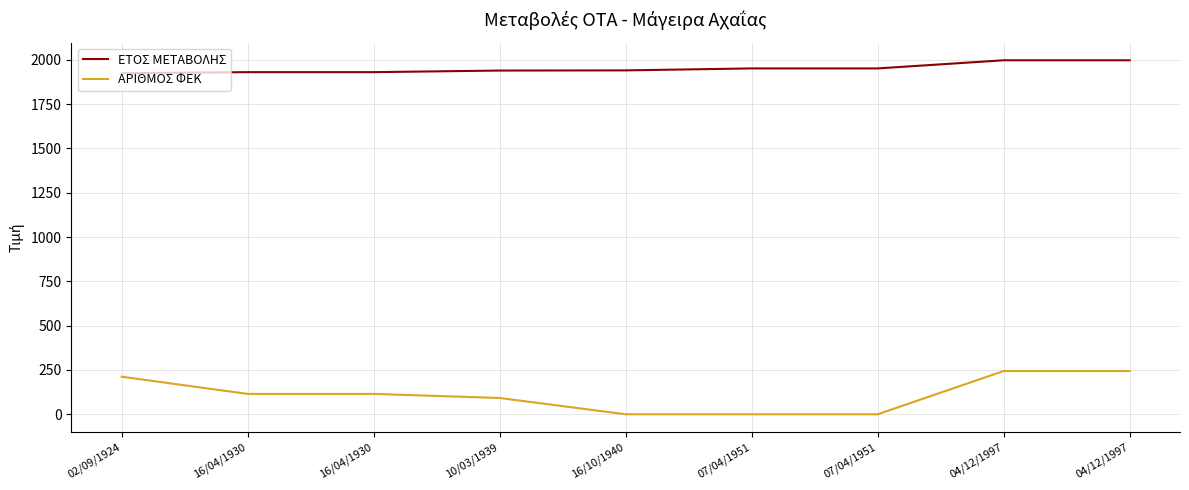

Which series changed the most between 16/04/1930 and 07/04/1951?

ΑΡΙΘΜΟΣ ΦΕΚ